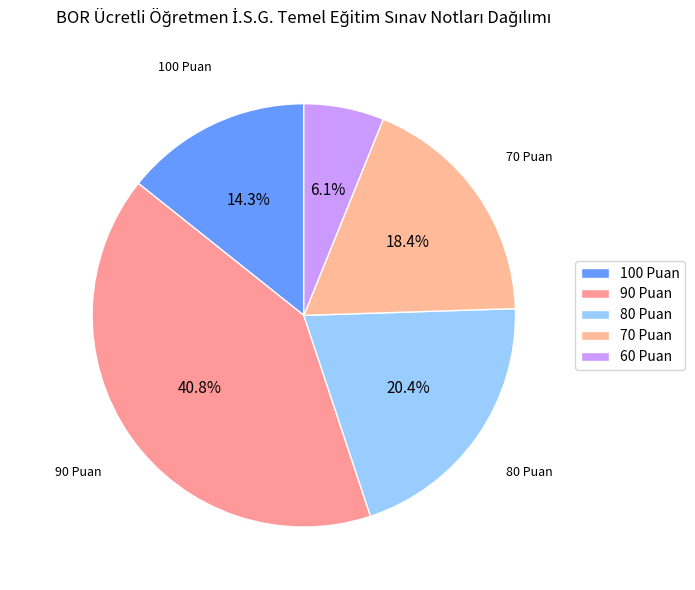

Between 80 Puan and 70 Puan, which is larger?

80 Puan